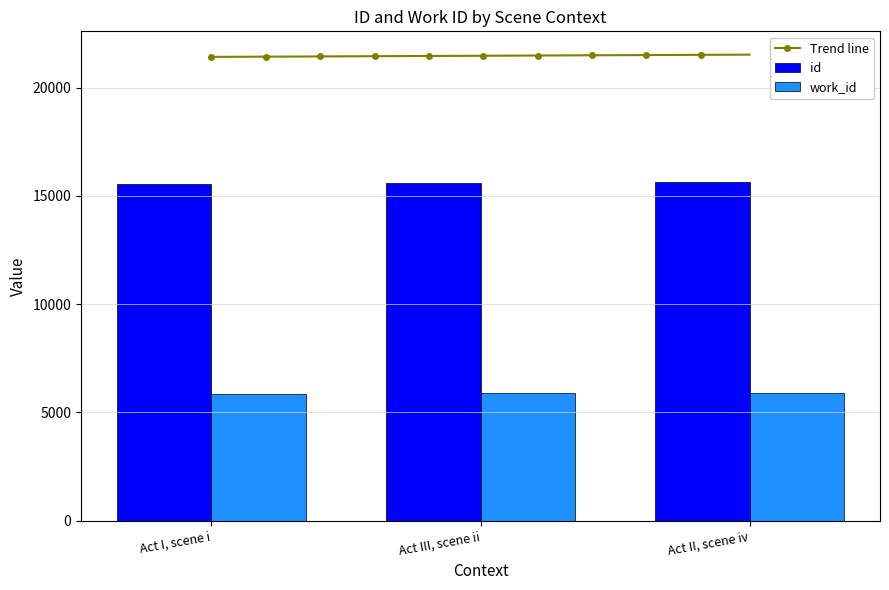

Read the id value at Act I, scene i.

15573